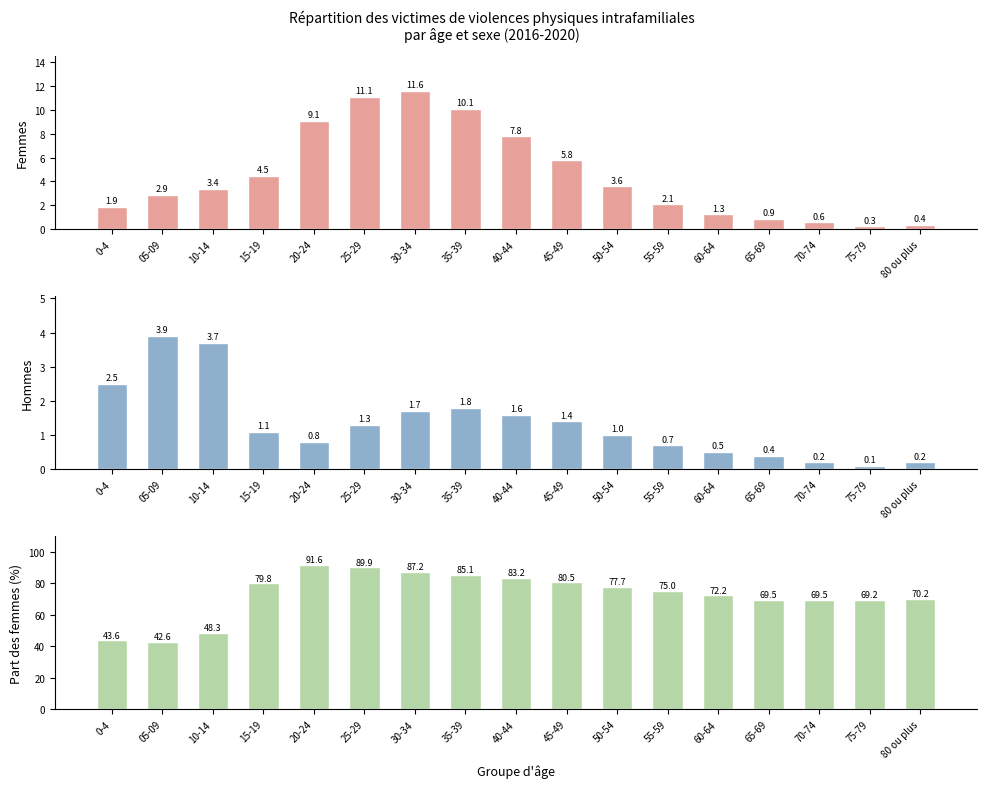

What is the sum of all Part des femmes values?

1235.1